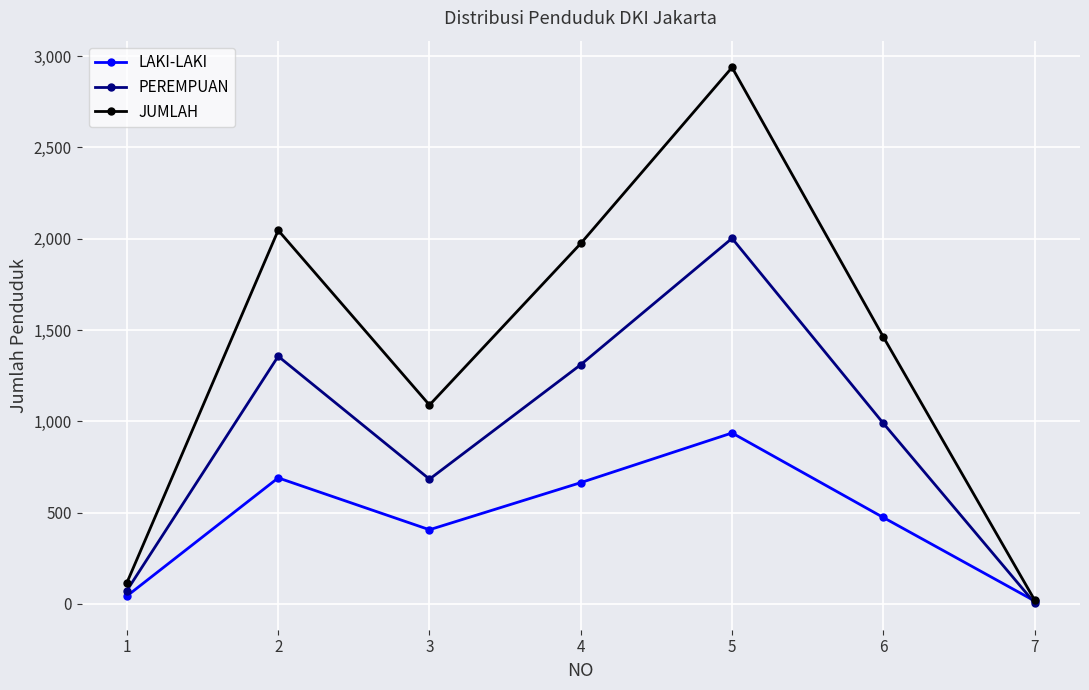

What is the value of the LAKI-LAKI point at the 2nd from the left?

690